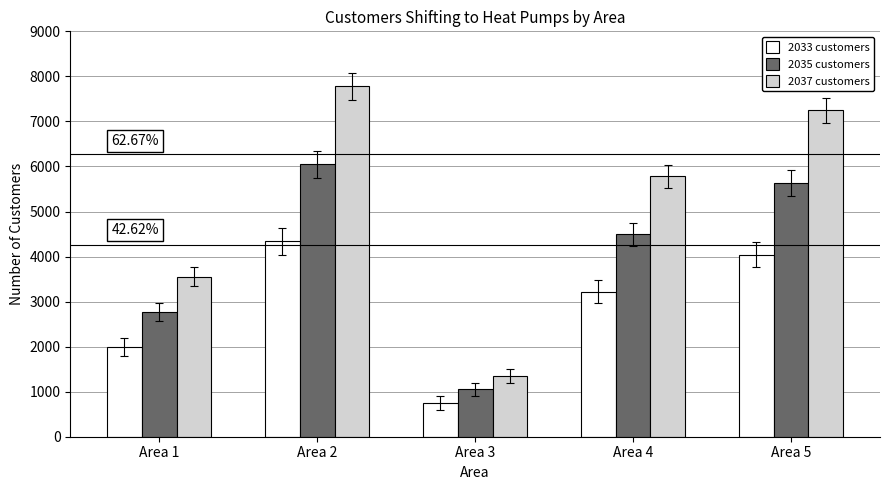

Is it true that 2035 customers equals 2327 at Area 5?

False